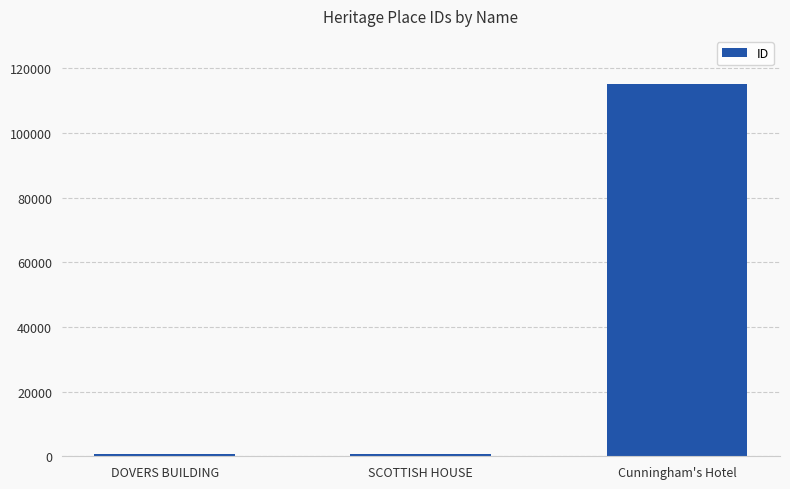

What is the minimum value shown in the chart?

744